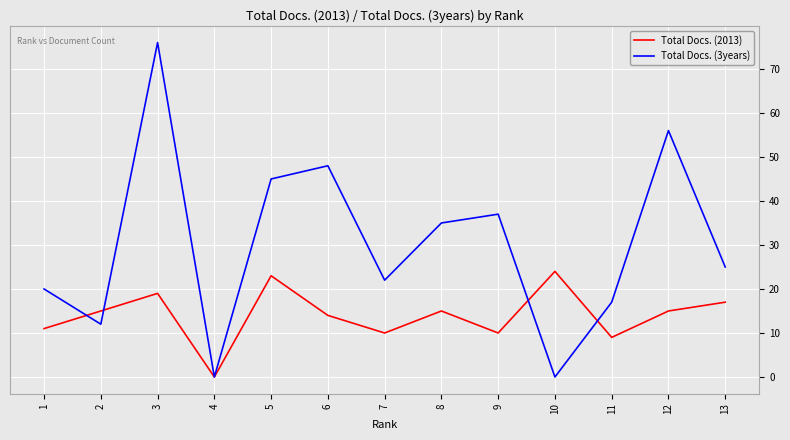

Reading right to left, list all the values displayed in this chart.

Total Docs. (2013): 17	15	9	24	10	15	10	14	23	0	19	15	11
Total Docs. (3years): 25	56	17	0	37	35	22	48	45	0	76	12	20